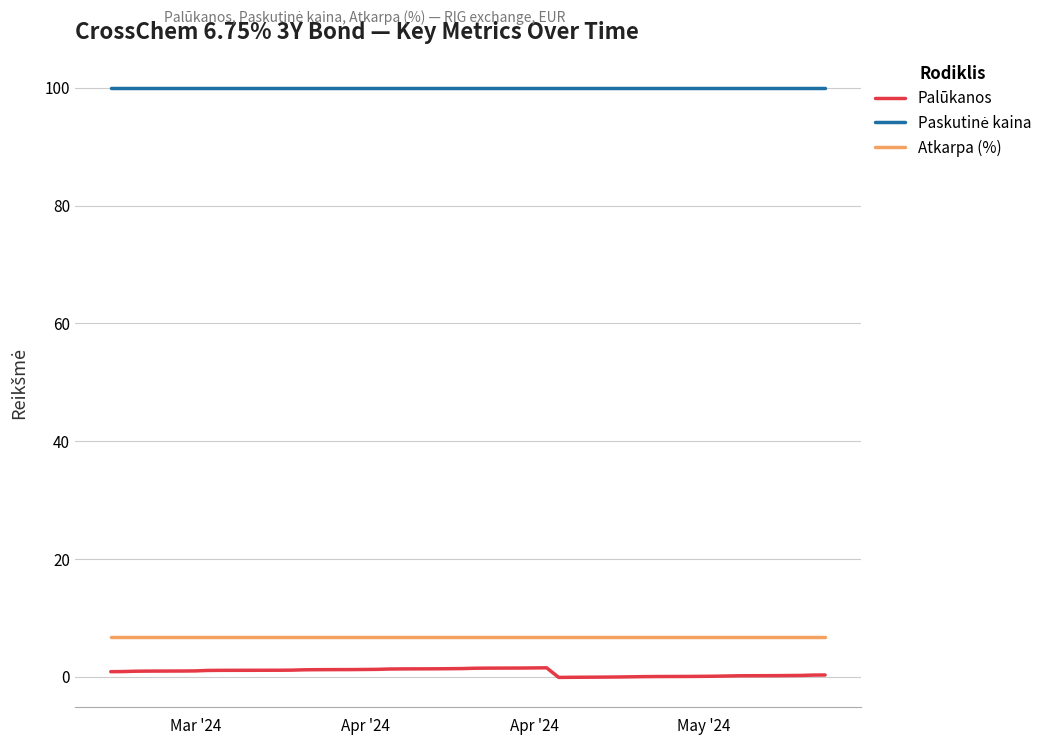

Which series has the largest range (max minus min)?

Palūkanos